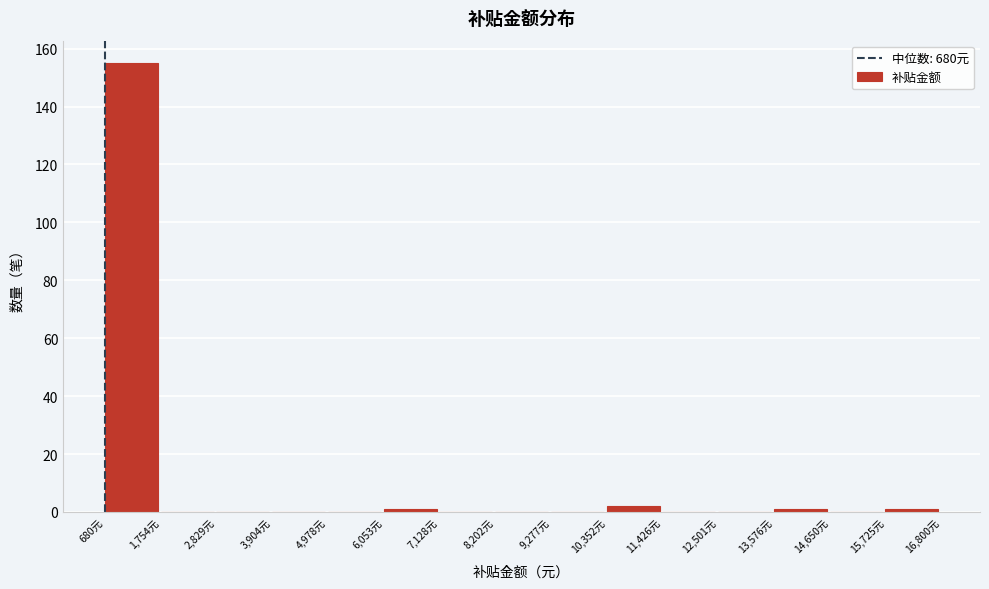

Reading left to right, transcribe this chart: for each bar, give the range it covers on the x-axis and its height. Neither the bar edges nor the heights are printed on the chart, so give them approximately, as read against the axes.

600 to 1800: 156
1800 to 2800: 0
2800 to 4000: 0
4000 to 5000: 0
5000 to 6000: 0
6000 to 7200: under 2
7200 to 8200: 0
8200 to 9200: 0
9200 to 10400: 0
10400 to 11400: 2
11400 to 12600: 0
12600 to 13600: 0
13600 to 14600: under 2
14600 to 15800: 0
15800 to 16800: under 2